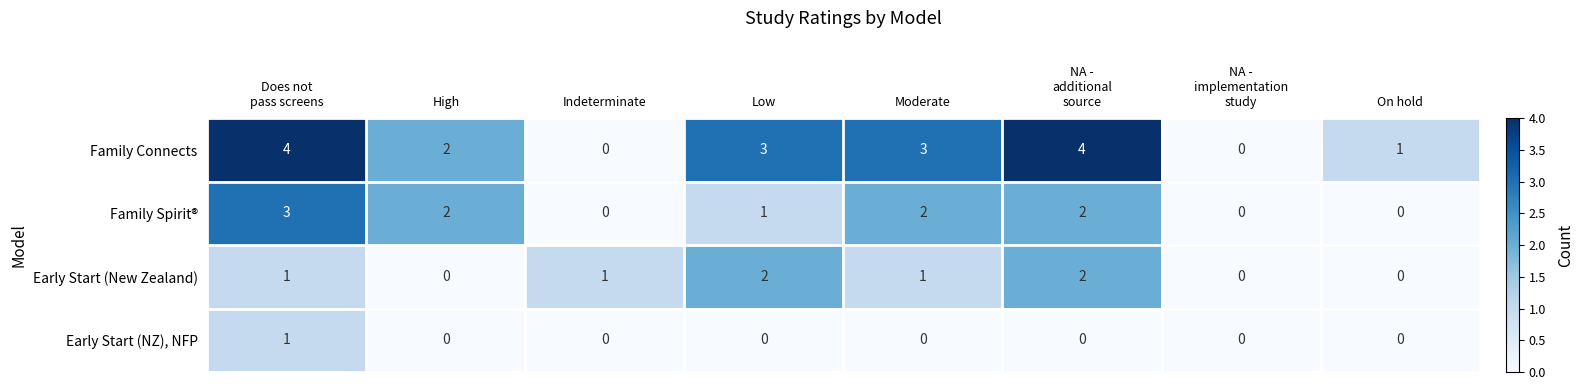

Which series has the largest total across all categories?

Family Connects